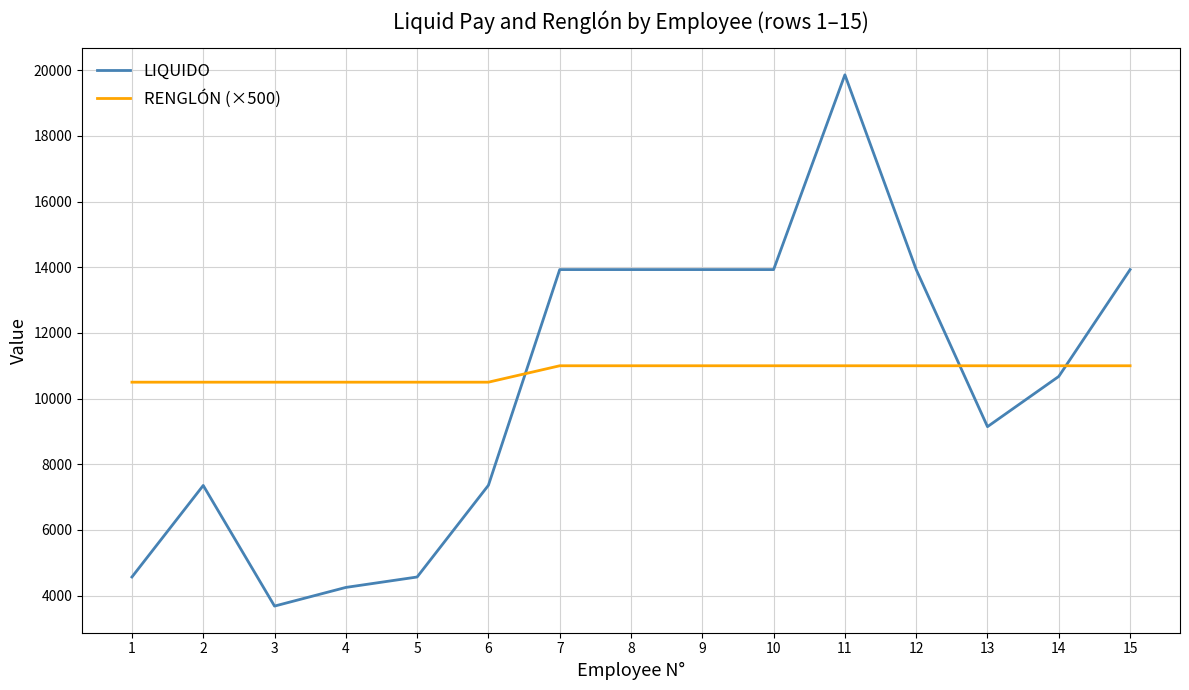

At which category is the sum across all series the highest?

11